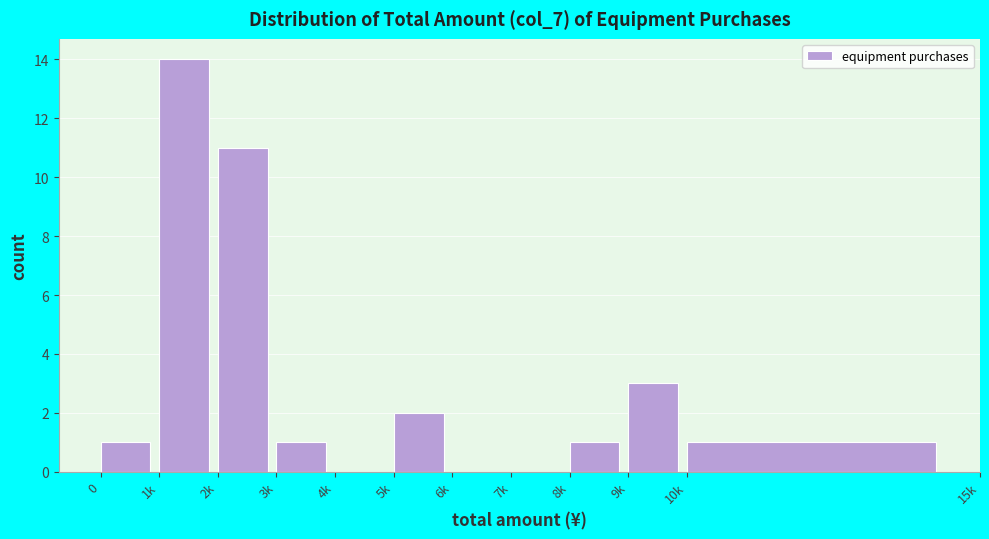

Reading left to right, list all the values displayed in this chart.

0=1	1k=14	2k=11	3k=1	4k=0	5k=2	6k=0	7k=0	8k=1	9k=3	10k=1